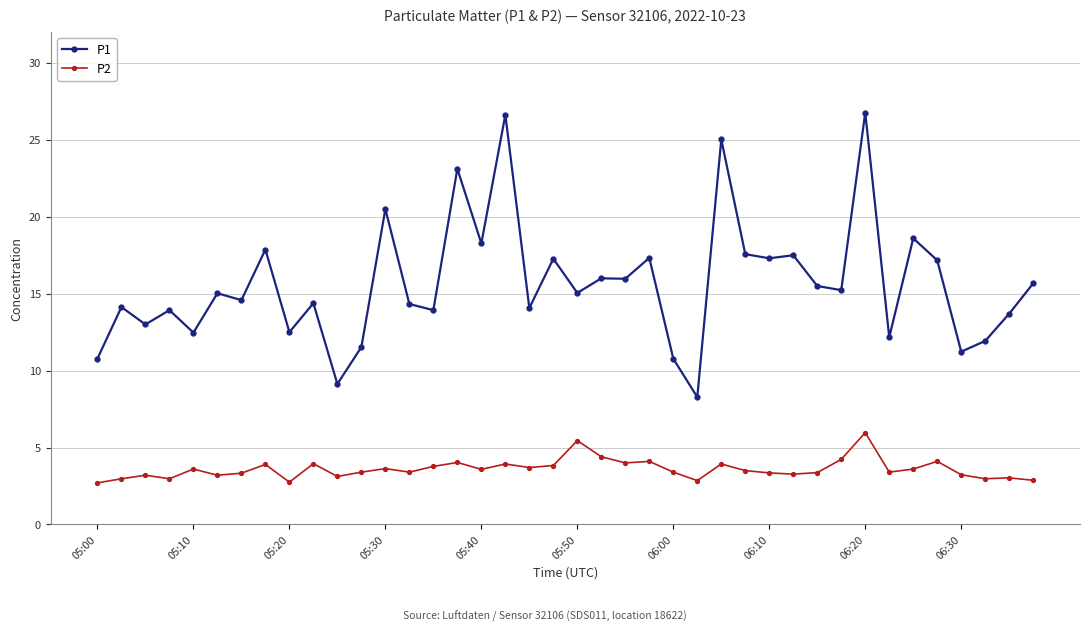

What is the sum of all P1 values?

626.2